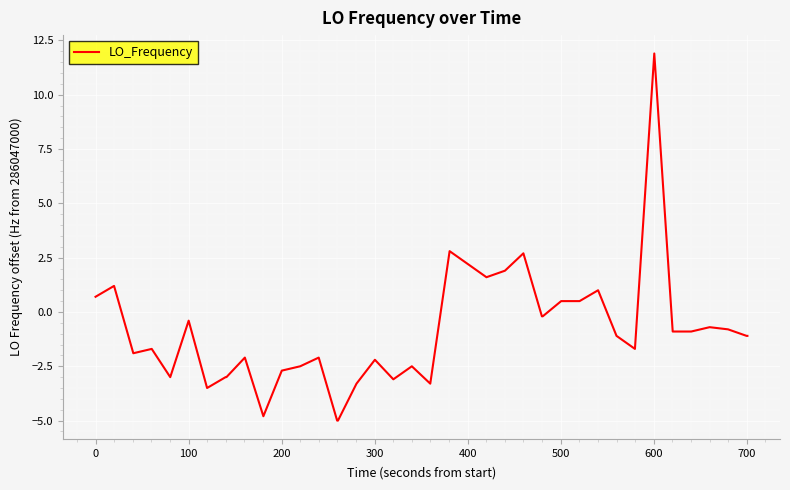

Reading left to right, list all the values displayed in this chart.

0.7	1.2	-1.9	-1.7	-3.0	-0.4	-3.5	-3.0	-3.0	-2.1	-4.8	-2.7	-2.5	-2.1	-5.0	-5.0	-3.3	-2.2	-3.1	-2.5	-3.3	2.8	2.2	1.6	1.9	2.7	-0.2	-0.2	0.5	0.5	1.0	-1.1	-1.7	11.9	-0.9	-0.9	-0.7	-0.8	-1.1	-1.1